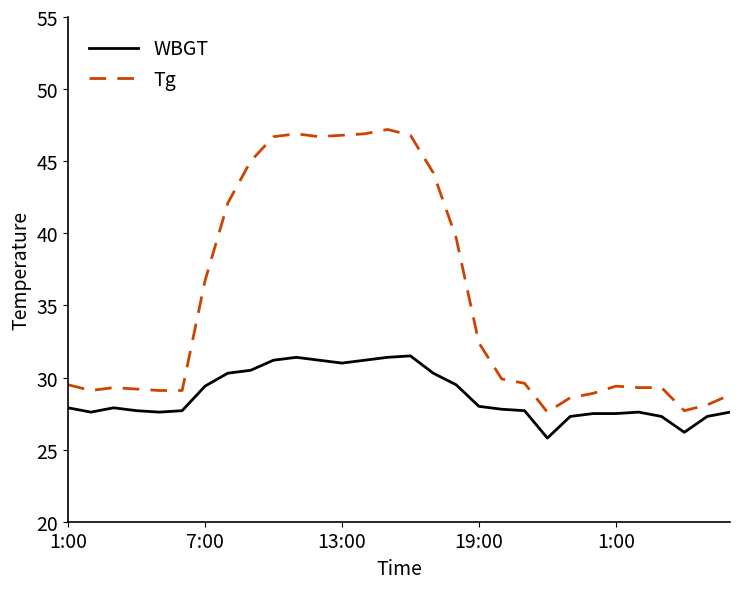

How many lines are shown in the chart?

2